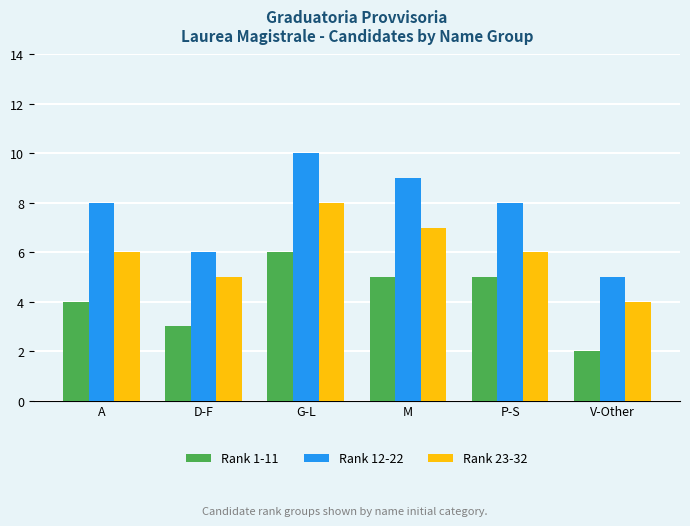

What is the difference between the second highest and minimum values in the Rank 12-22 series?

4